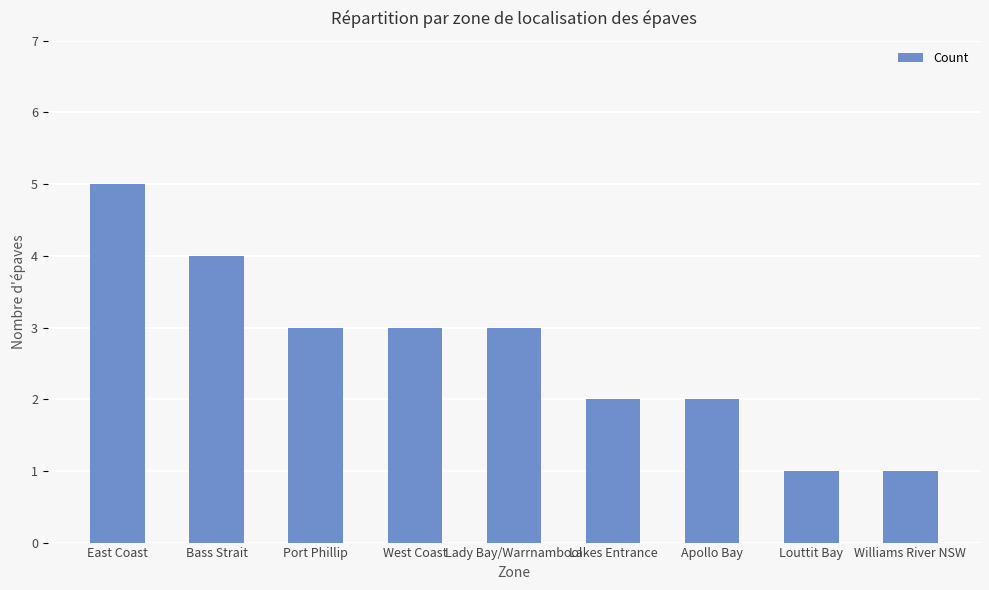

What is the difference between the second highest and second lowest values?

3